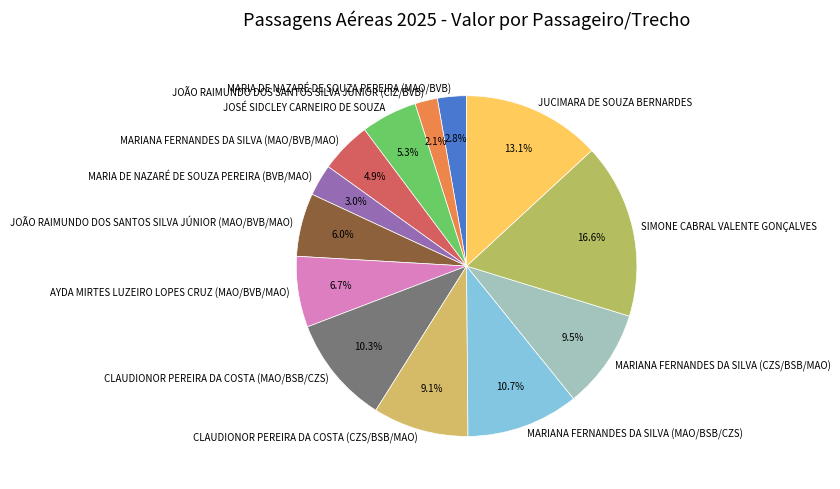

Is the sum of MARIANA FERNANDES DA SILVA (CZS/BSB/MAO) and AYDA MIRTES LUZEIRO LOPES CRUZ (MAO/BVB/MAO) greater than half?

No